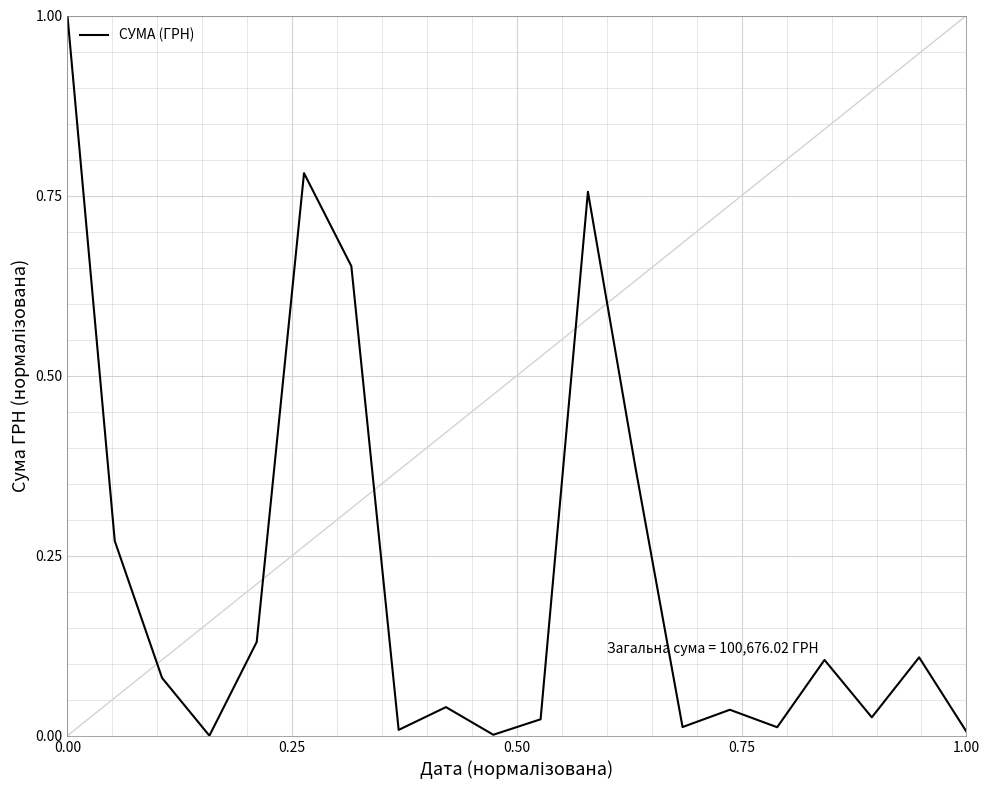

What is the maximum value shown in the chart?

1.0